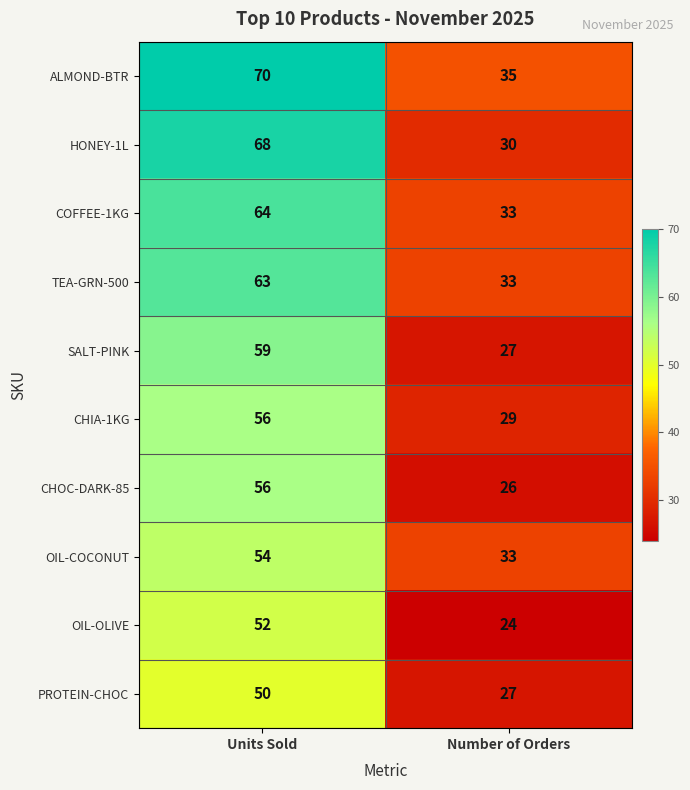

The value of OIL-OLIVE at Number of Orders is 24. True or false?

True